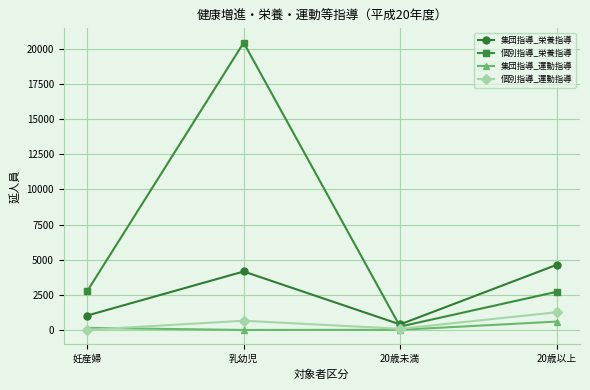

Which series changed the most between 乳幼児 and 20歳以上?

個別指導_栄養指導